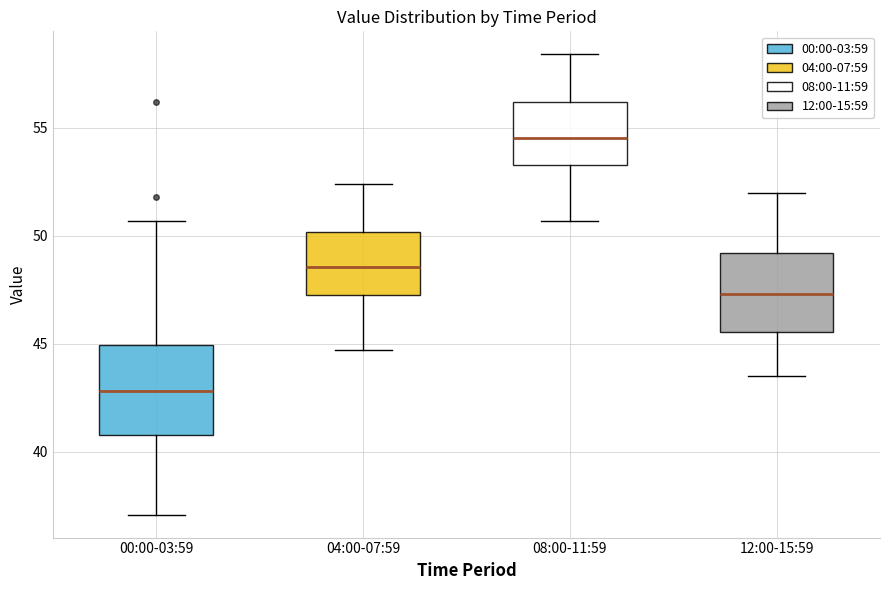

Which box is the tallest, from its lower edge to its upper edge?

00:00-03:59